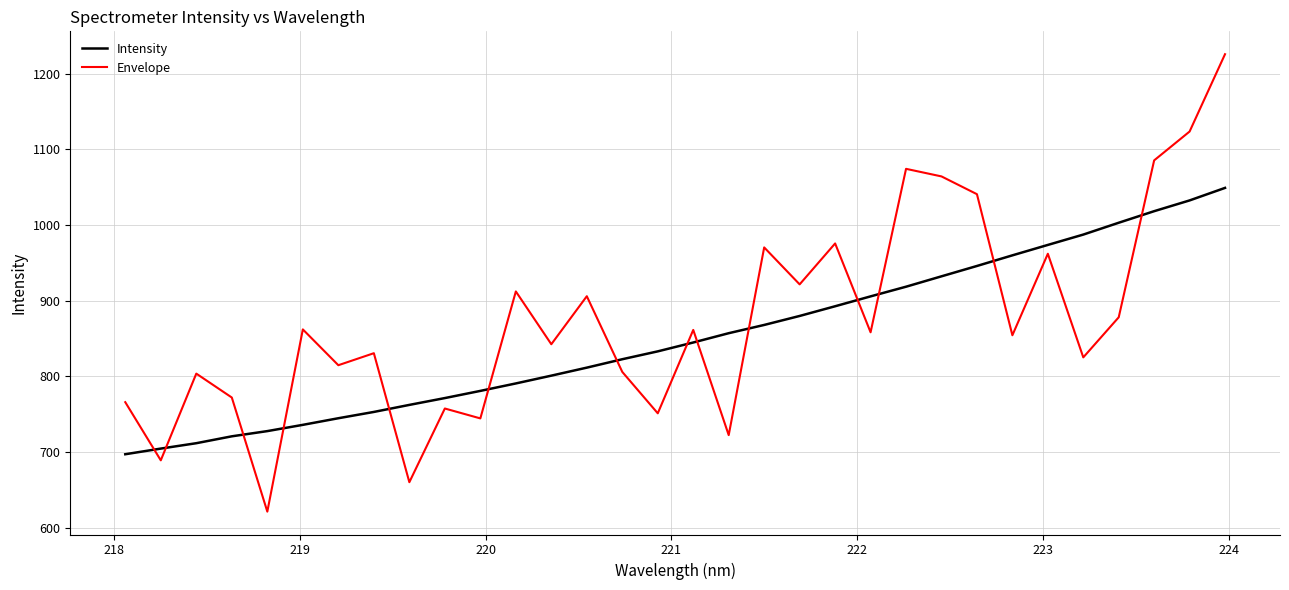

How many intersections are there between Envelope and Intensity?

14